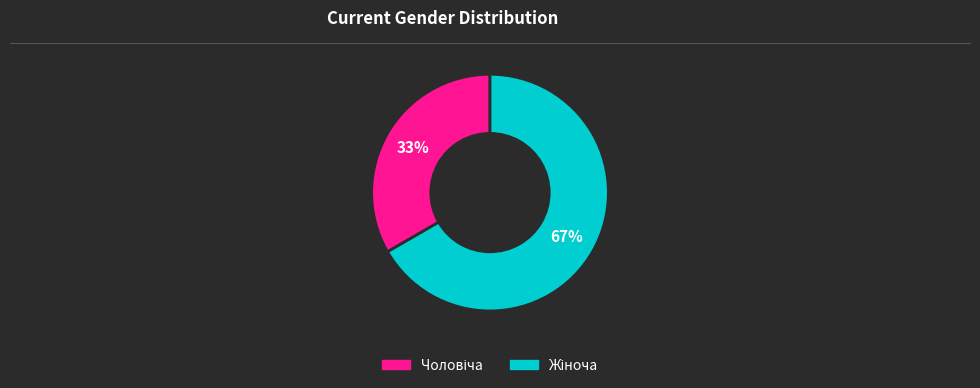

To the nearest percent, what is the average slice percentage?

50%